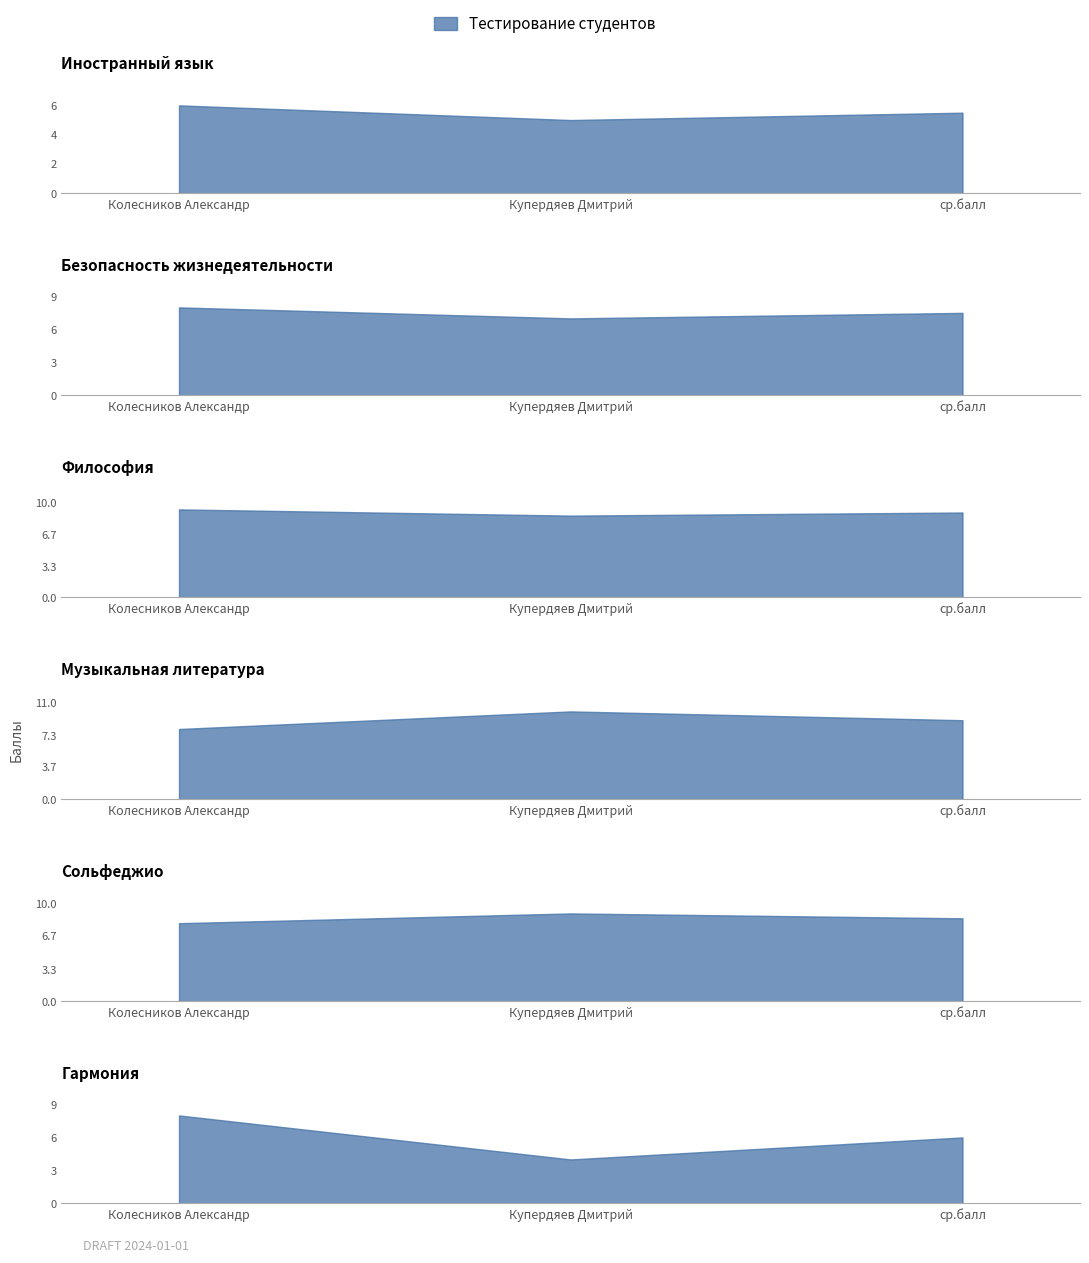

Rank the categories by Безопасность жизнедеятельности value from lowest to highest.

Купердяев Дмитрий, ср.балл, Колесников Александр